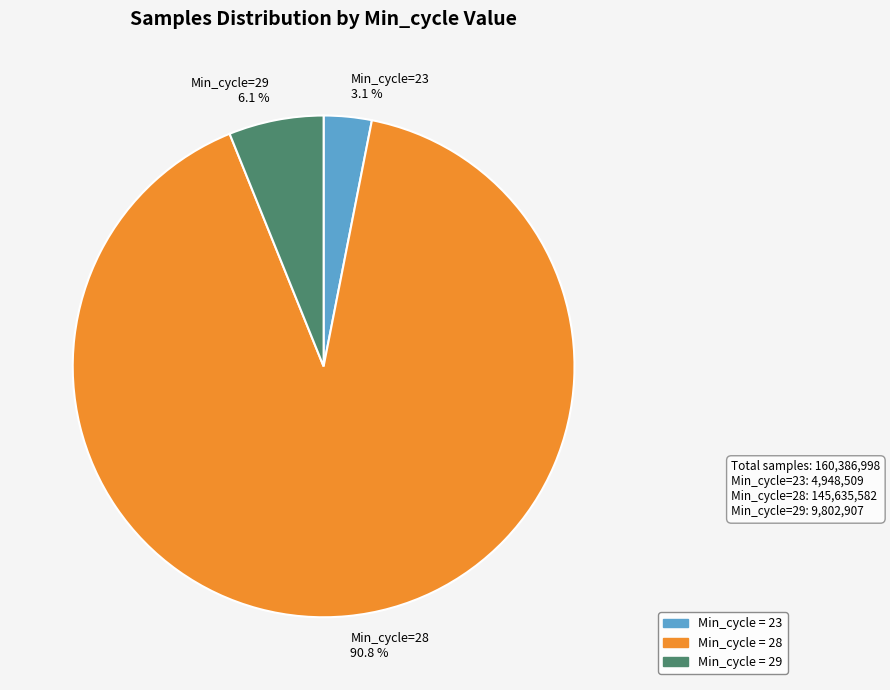

What is the largest slice in the pie chart?

Min_cycle=28 90.8 %